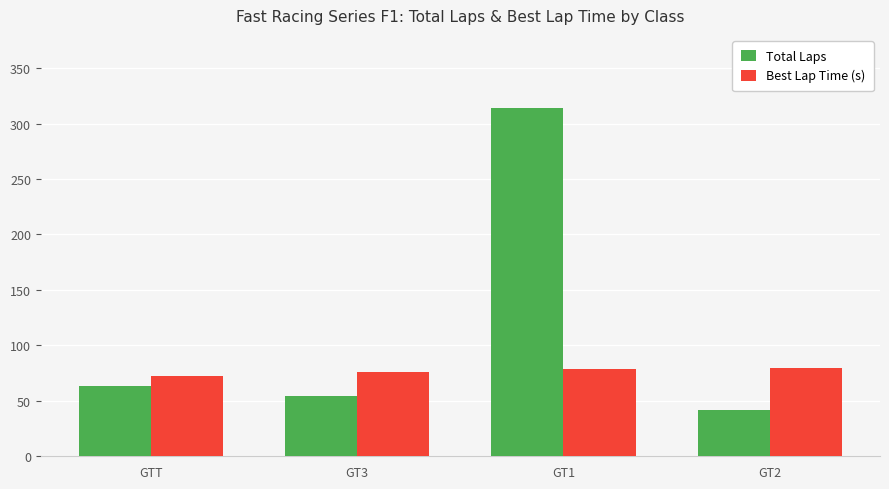

Count the number of data series in this chart.

2